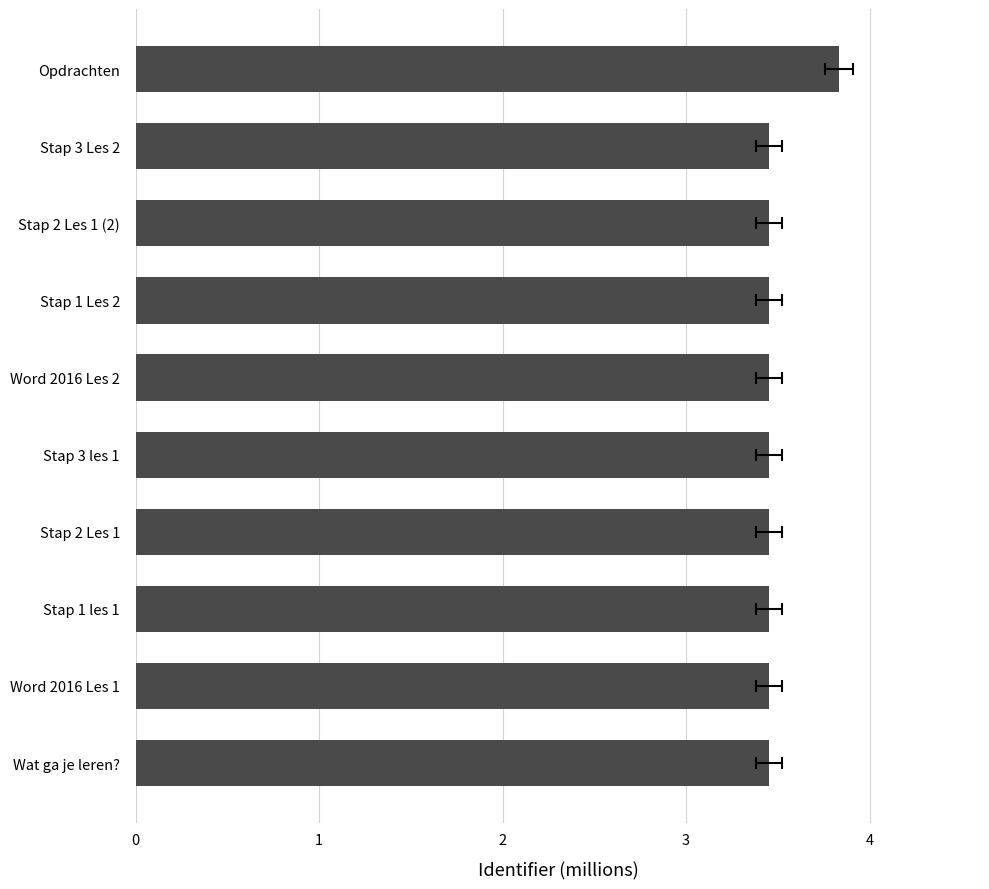

Rank the categories by value from lowest to highest.

Wat ga je leren?, Word 2016 Les 1, Stap 1 les 1, Stap 2 Les 1, Word 2016 Les 2, Stap 3 les 1, Stap 1 Les 2, Stap 2 Les 1 (2), Stap 3 Les 2, Opdrachten